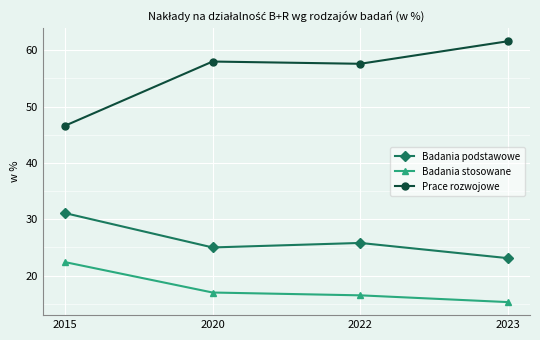

What is the difference between the maximum and minimum values in the Badania stosowane series?

7.1